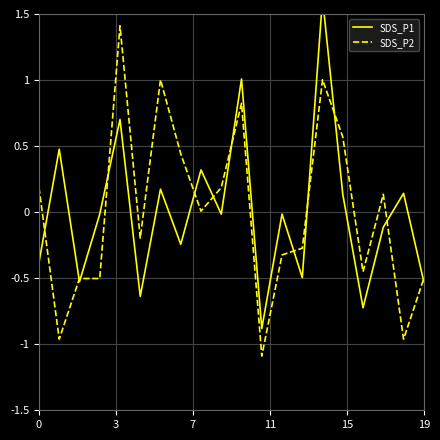

Which series has the widest spread of values?

SDS_P1